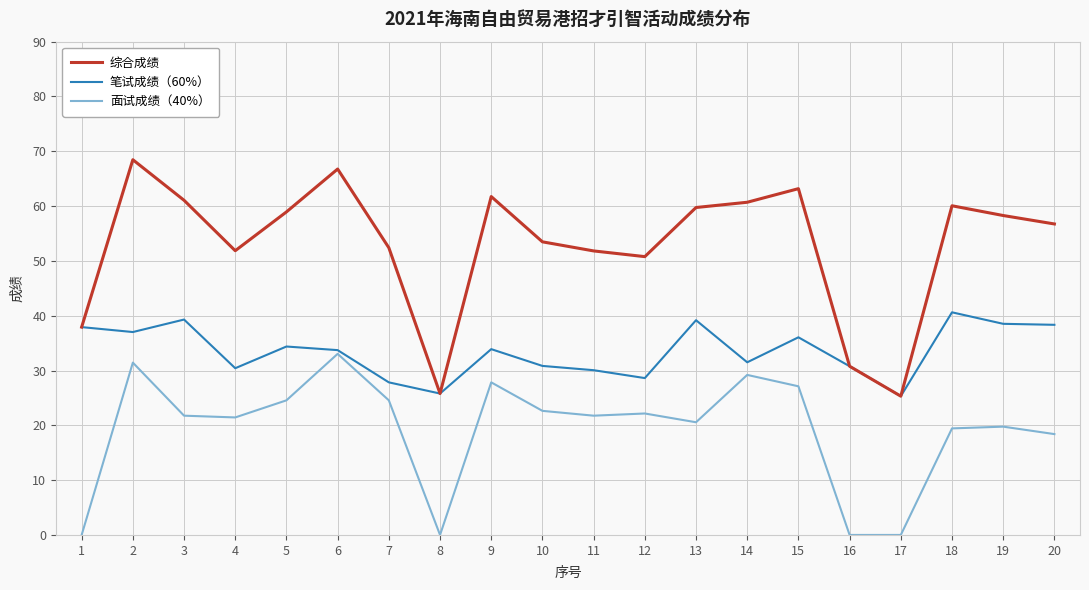

What is the total value across all series at 2?

136.9